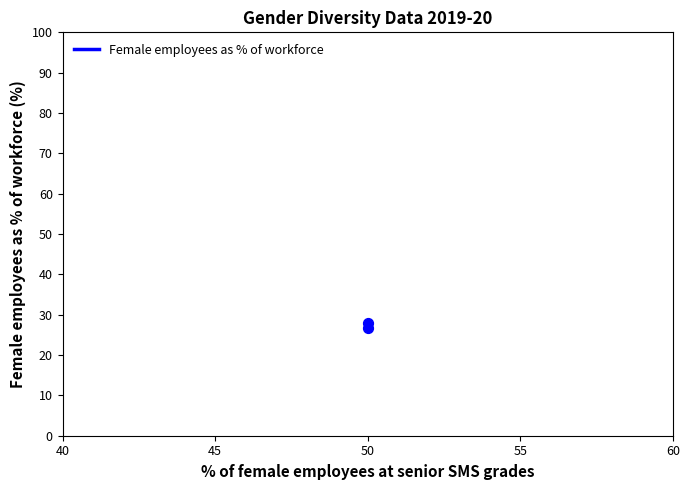

What is the range of Y values (max minus min)?

1.2